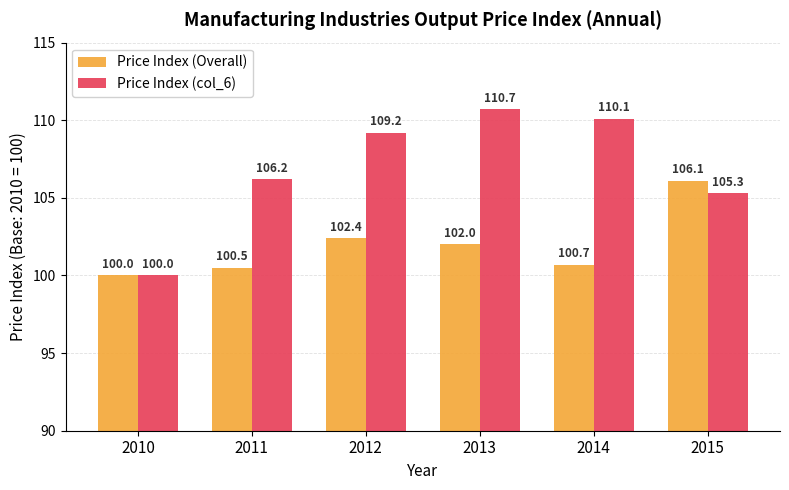

What are all the series names shown in the legend?

Price Index (Overall), Price Index (col_6)